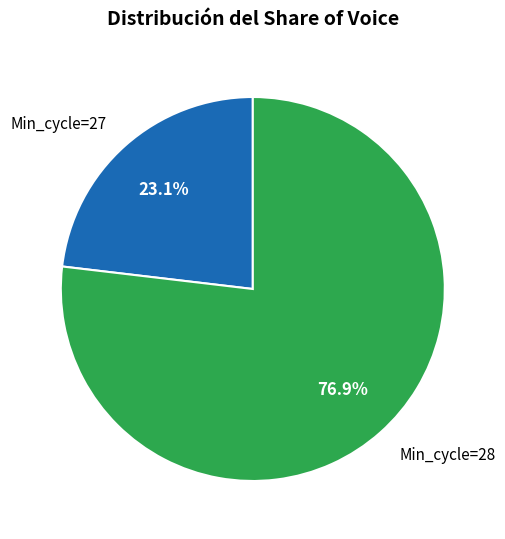

Which category accounts for the majority?

Min_cycle=28